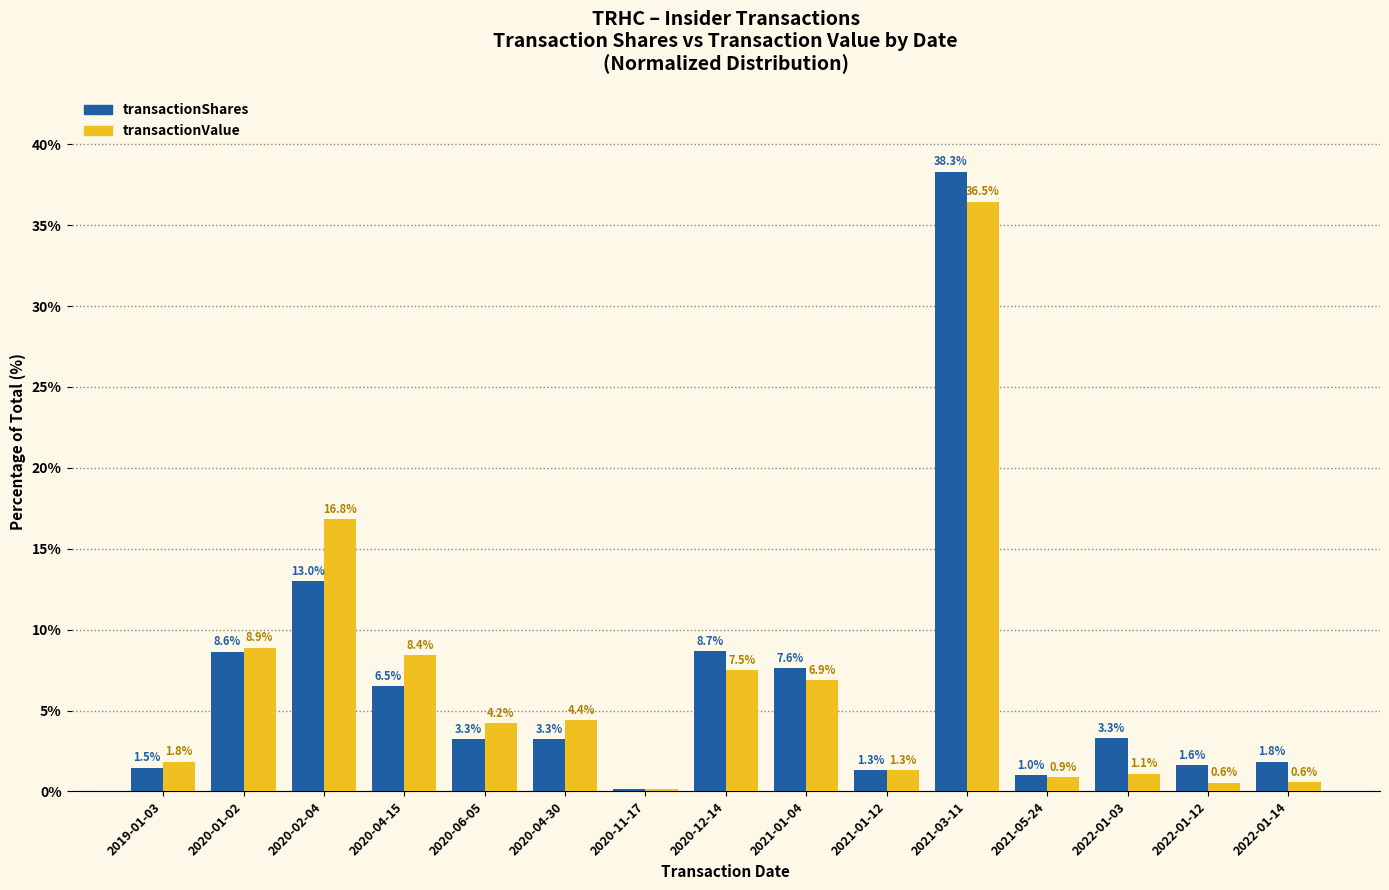

What is the difference between the transactionShares values at 2021-01-12 and 2020-01-02?

7.3